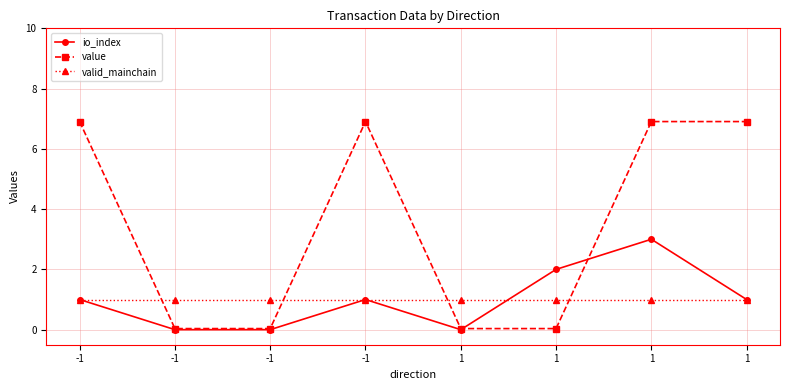

What are all the series names shown in the legend?

io_index, value, valid_mainchain